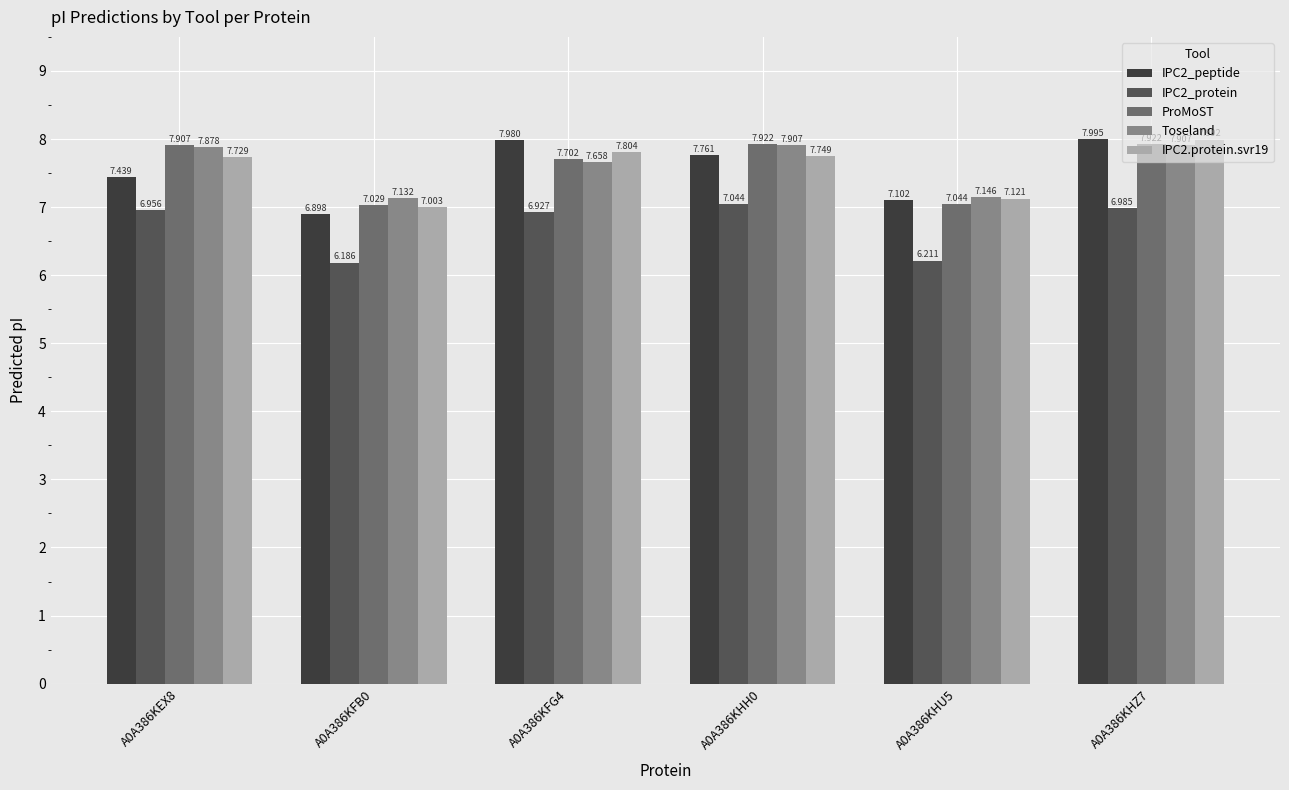

What value does the IPC2_peptide series have at A0A386KFG4?

8.0